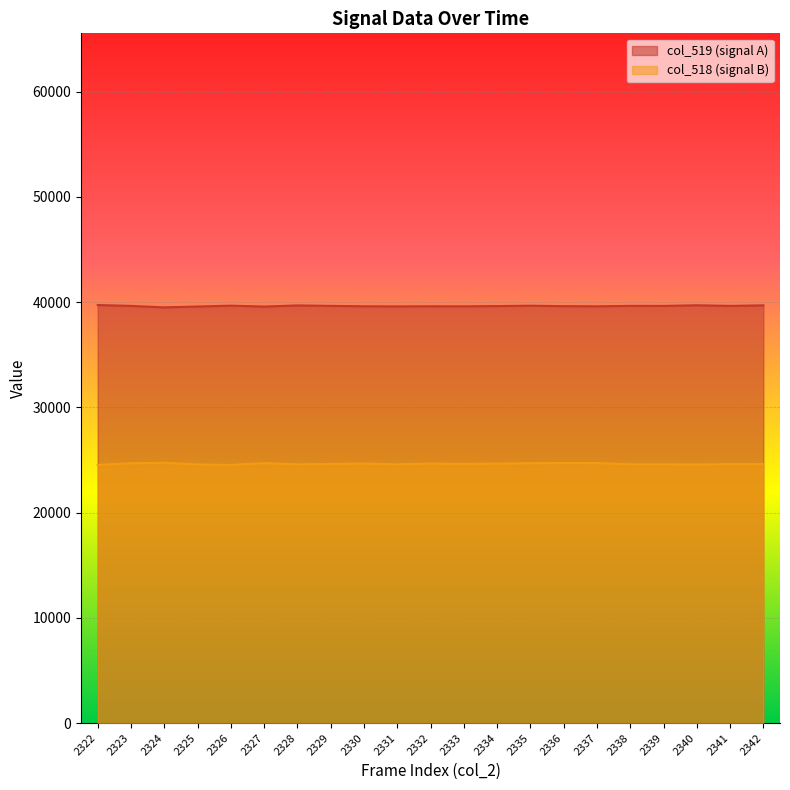

Between 2342 and 2330, which is larger?

2342